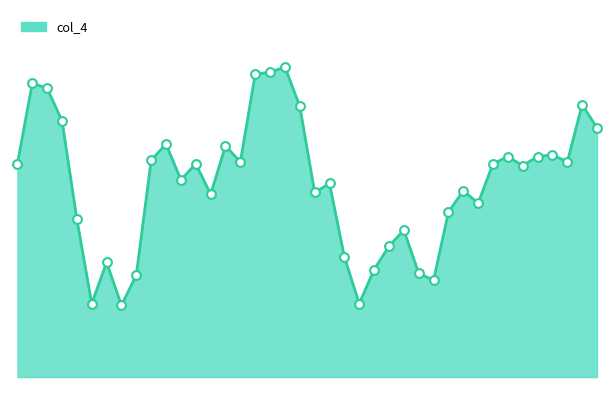

Is this an area chart (filled region under the line)?

Yes